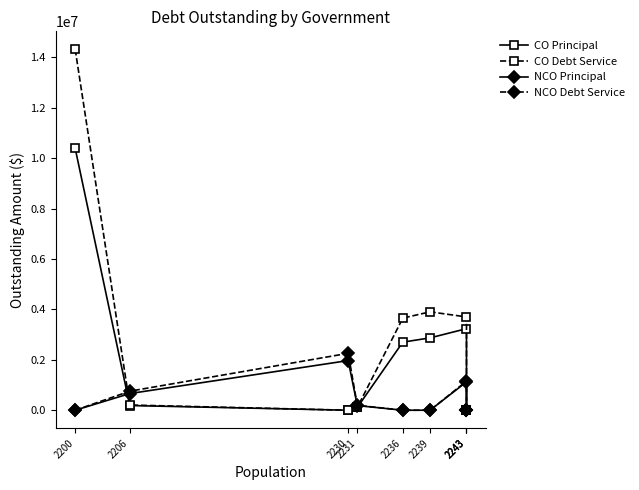

Count the number of categories in the chart.

9